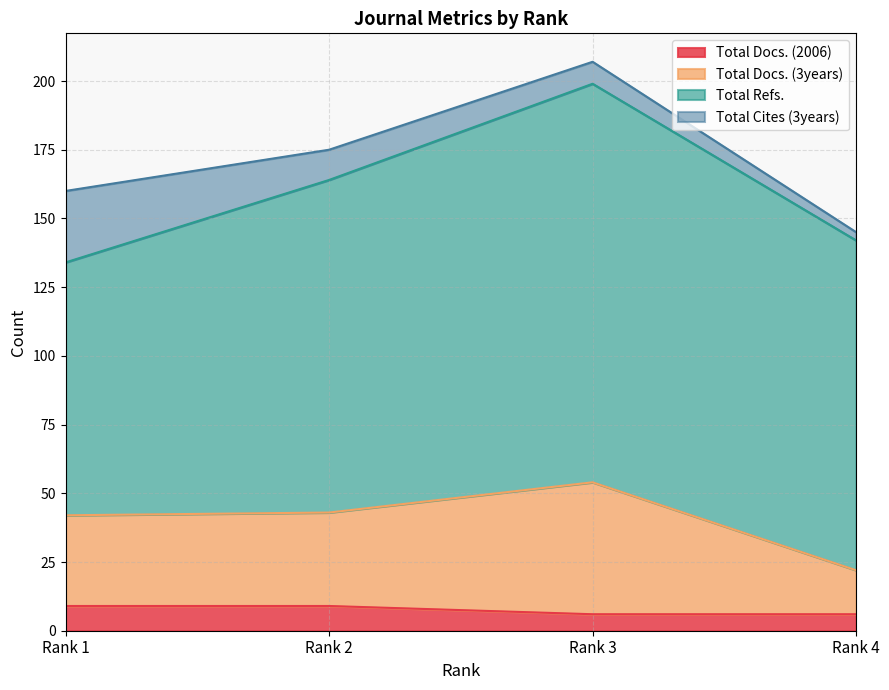

What is the lowest value of the Total Docs. (2006) series?

6